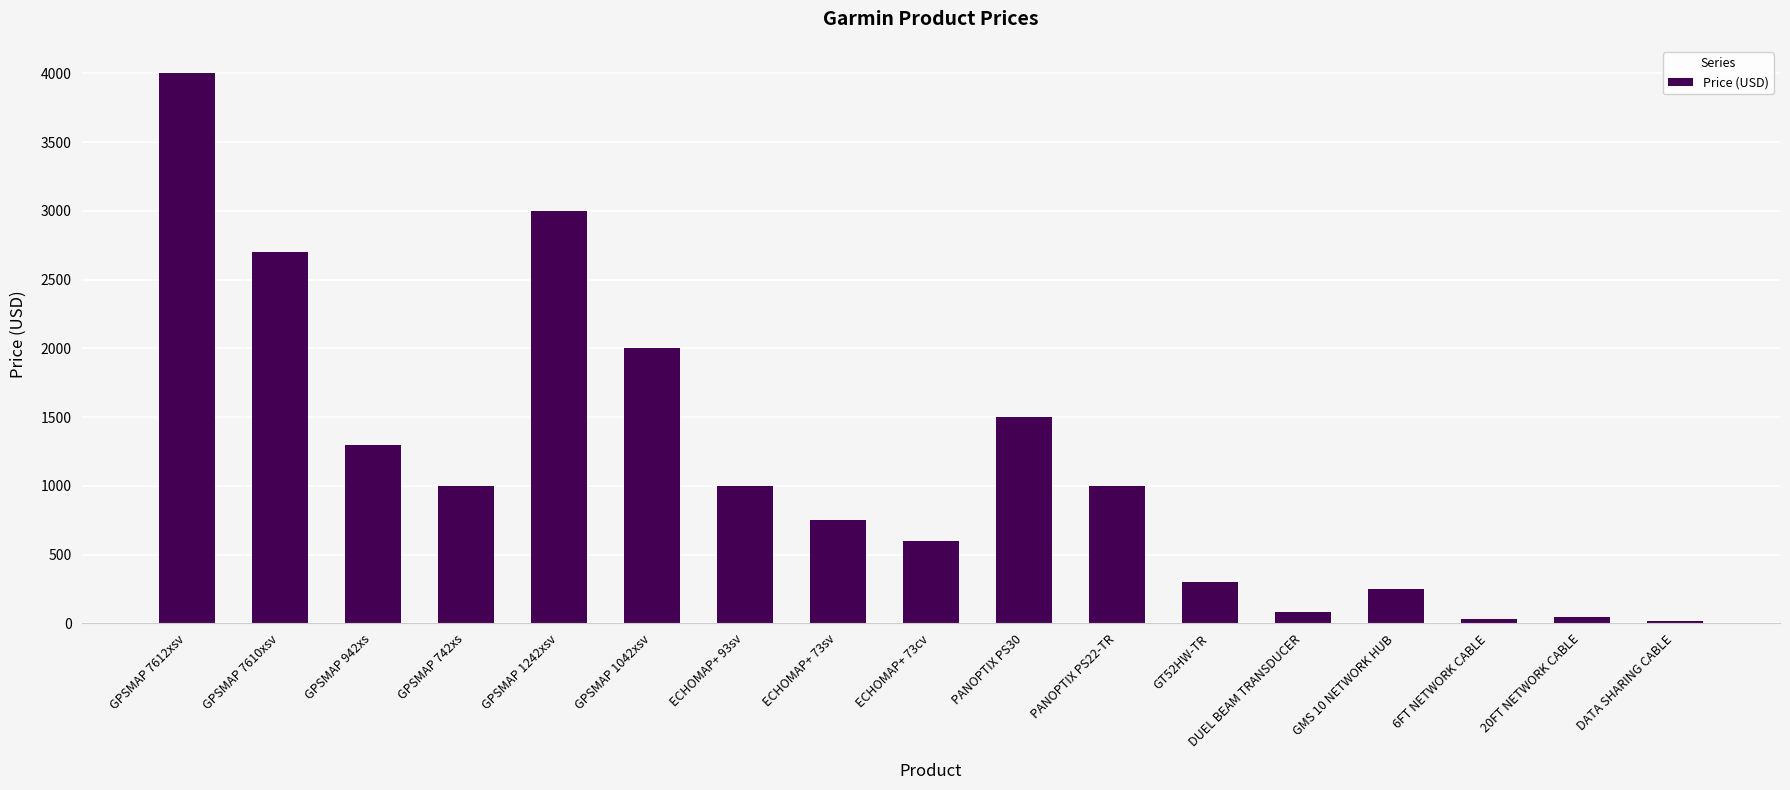

What is the label of the 11th bar from the right?

ECHOMAP+ 93sv